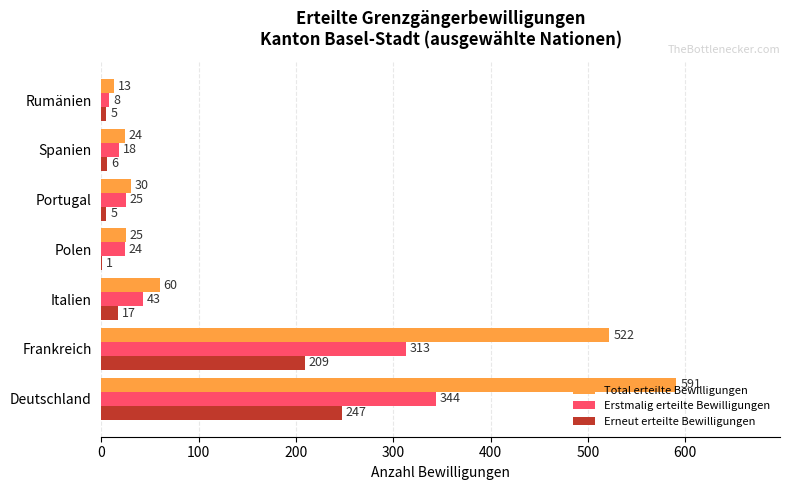

What is the maximum value shown in the chart?

591